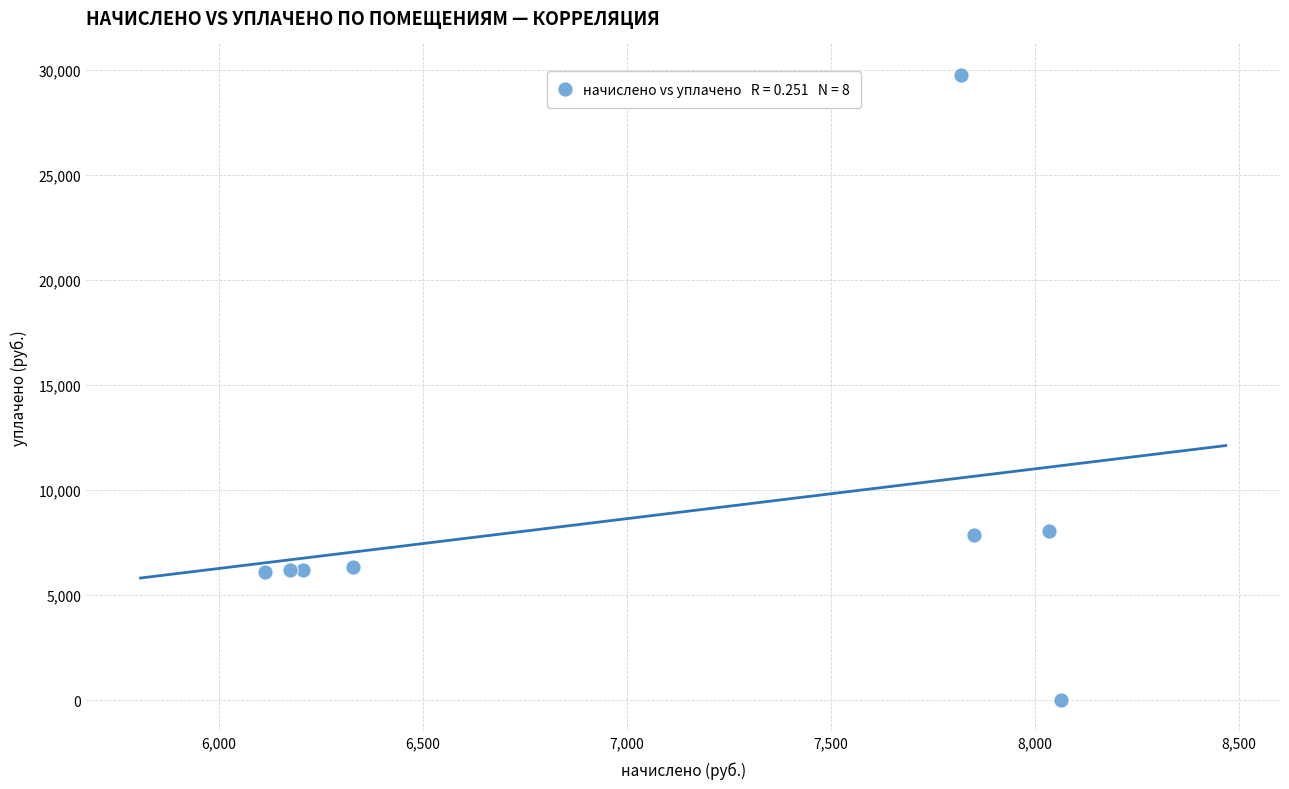

What is the range of X values (max minus min)?

1950.7